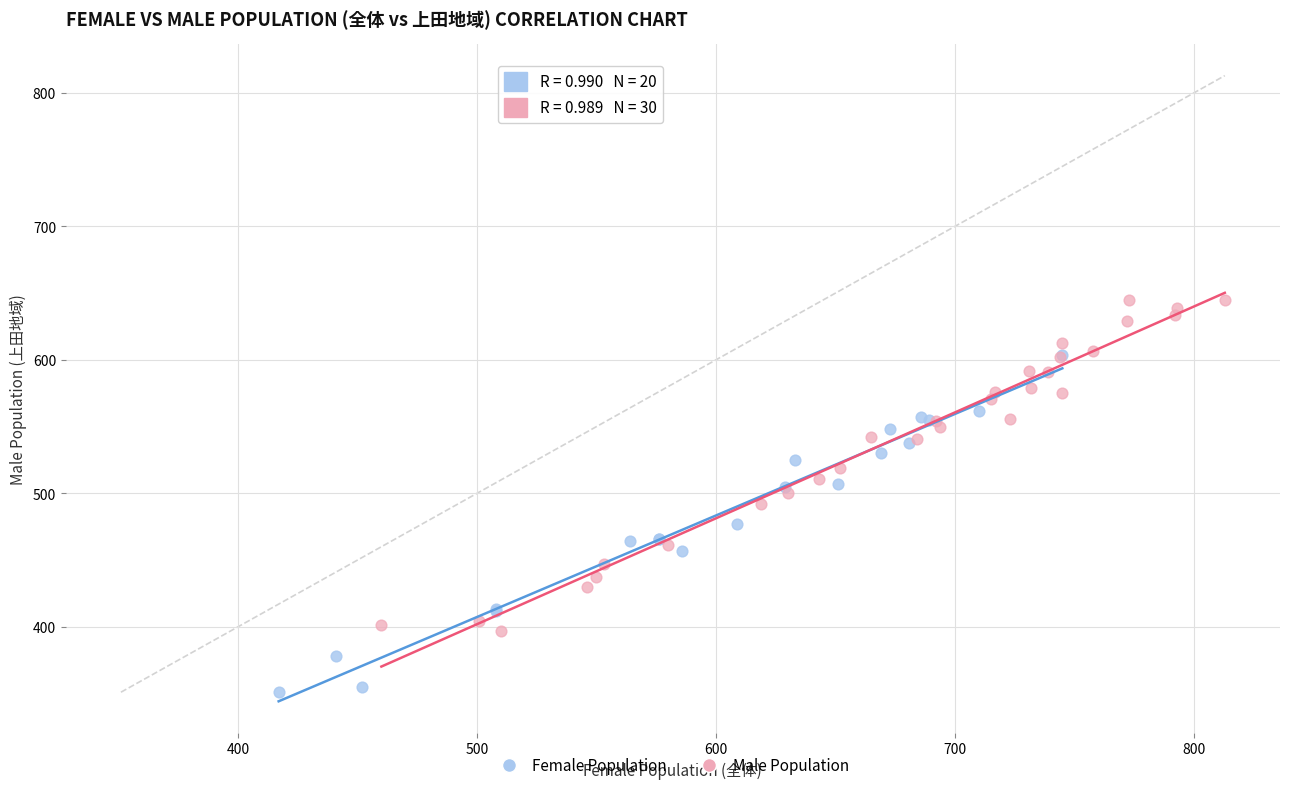

Which series reaches the maximum Y coordinate?

Male Population